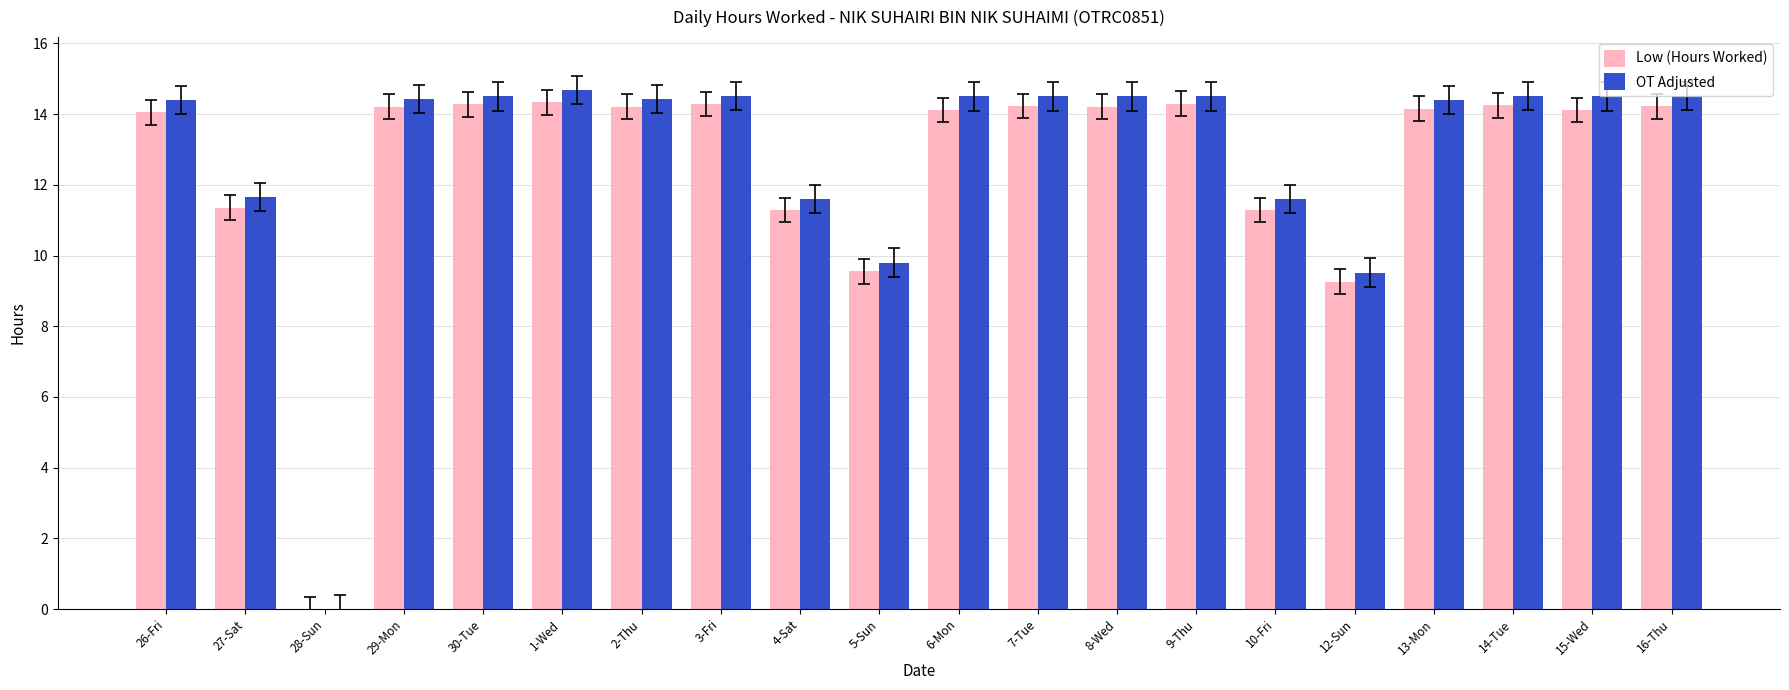

Is it true that Low (Hours Worked) equals 21.8 at 13-Mon?

False